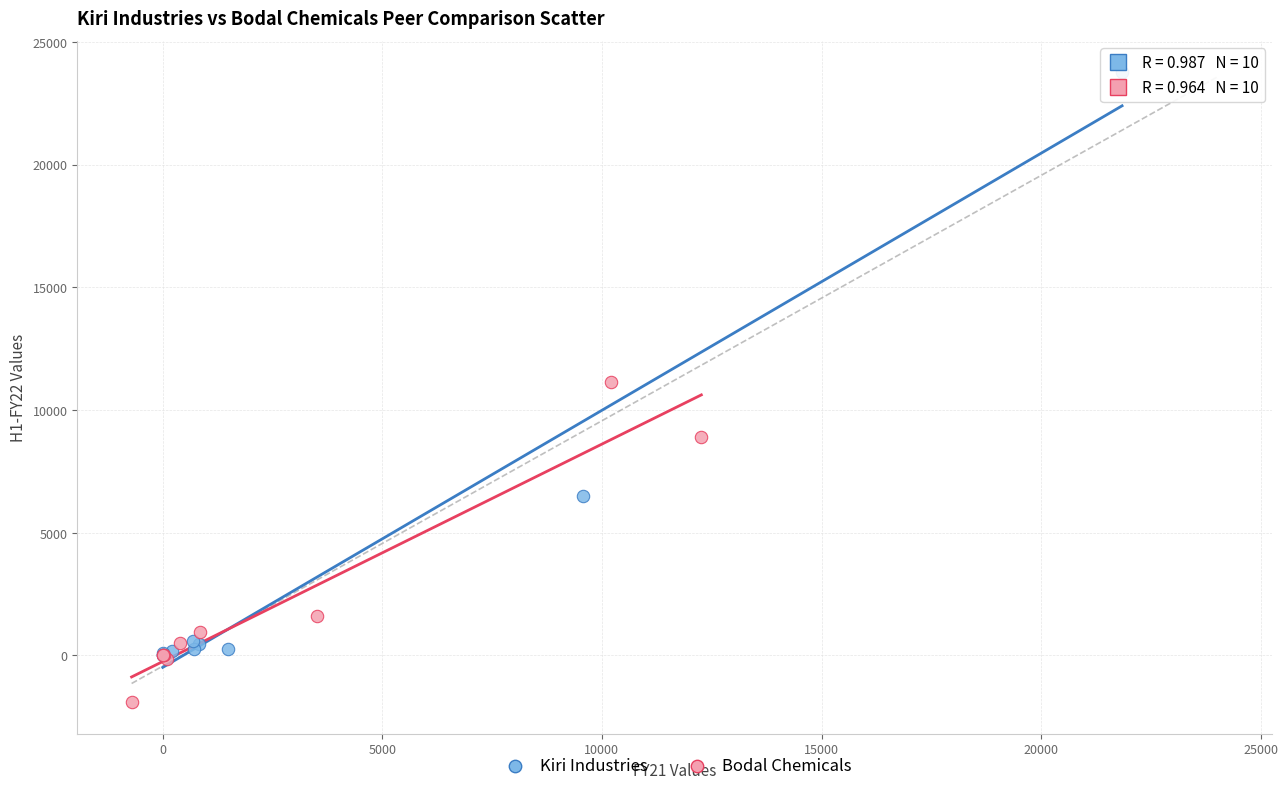

Which series reaches the maximum Y coordinate?

Kiri Industries